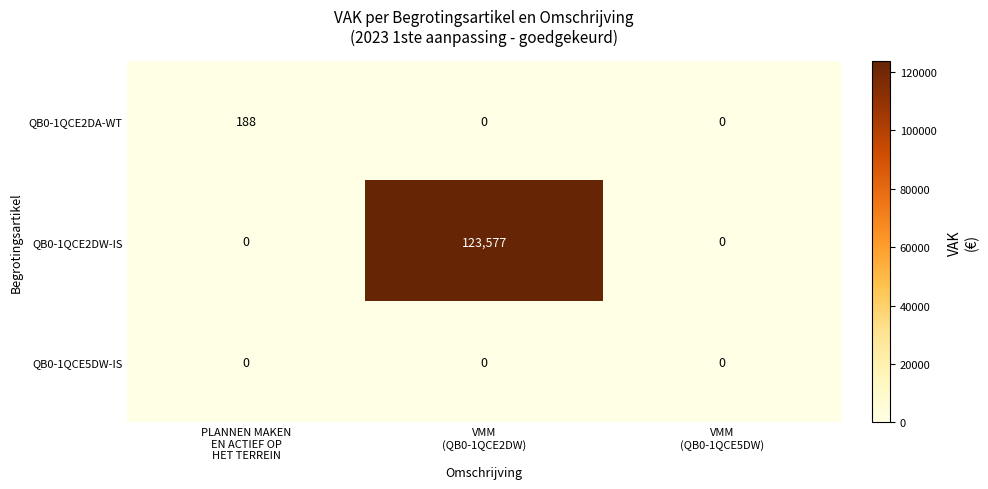

Which series has the largest total across all categories?

QB0-1QCE2DW-IS